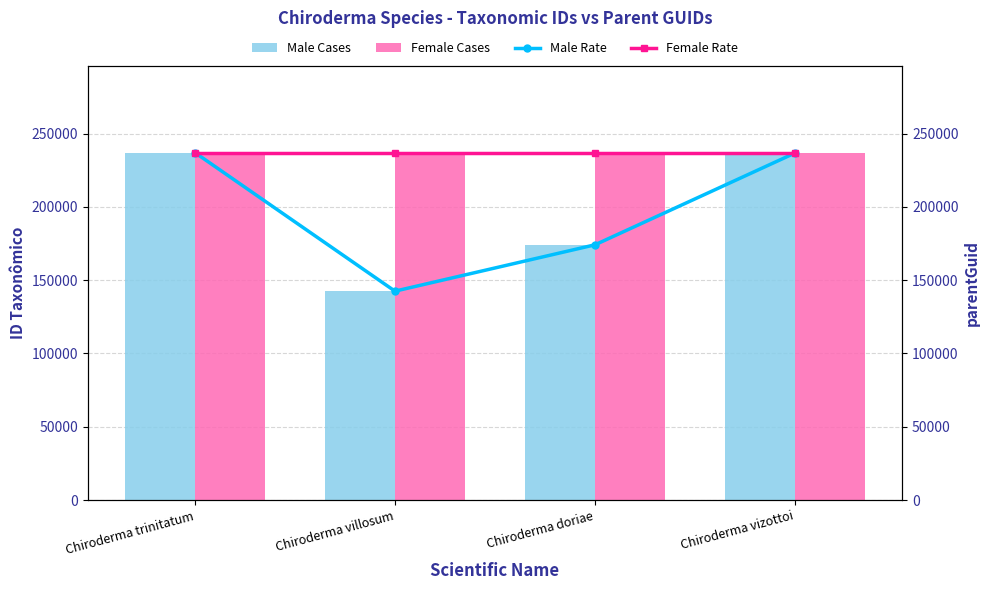

List the series in order of their peak value, lowest first.

Female Cases, Female Rate, Male Cases, Male Rate